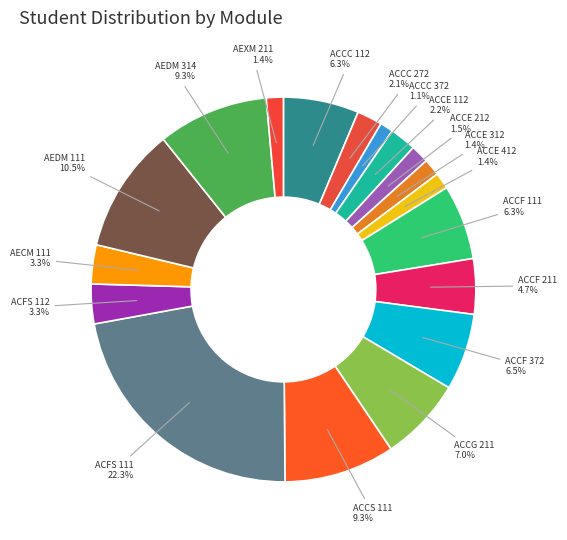

Is the sum of AEXM 211 and ACCC 372 greater than half?

No